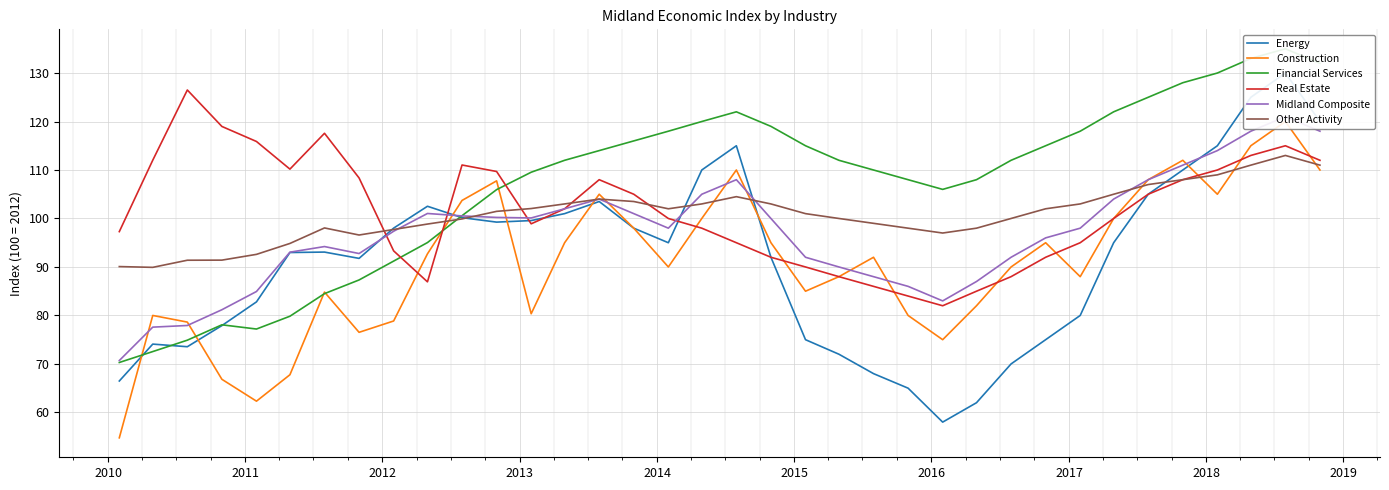

What is the sum of all Real Estate values?

3659.7